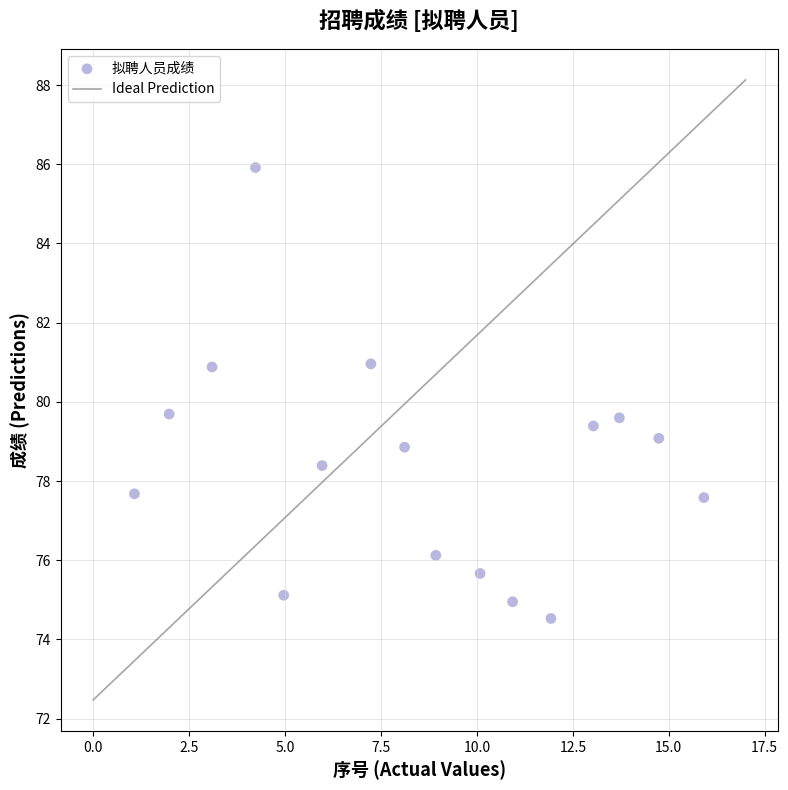

What is the range of X values (max minus min)?

14.8